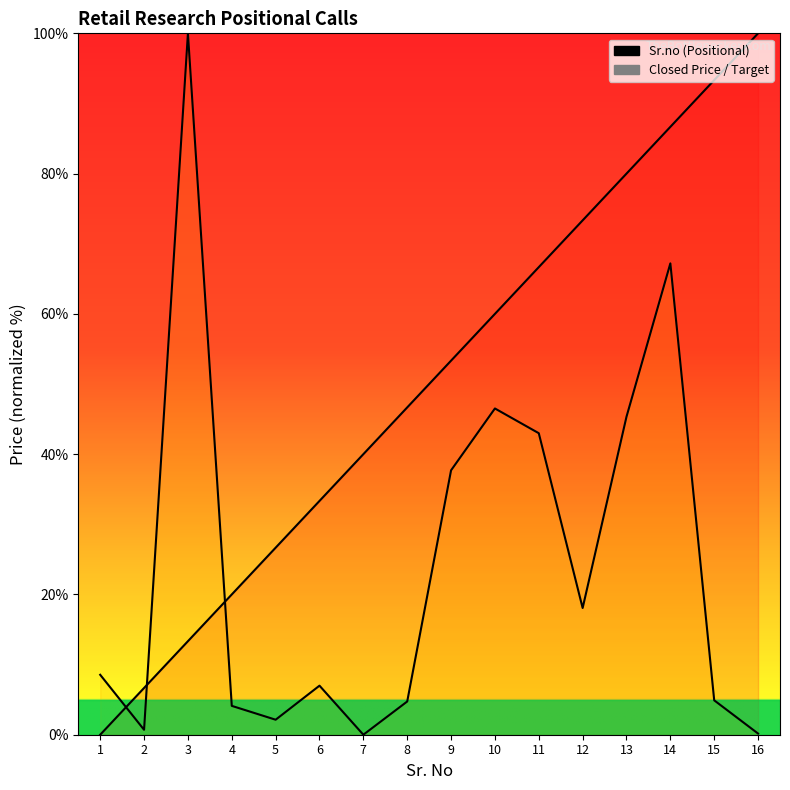

How many positive values does the Sr.no (Positional) series have?

15